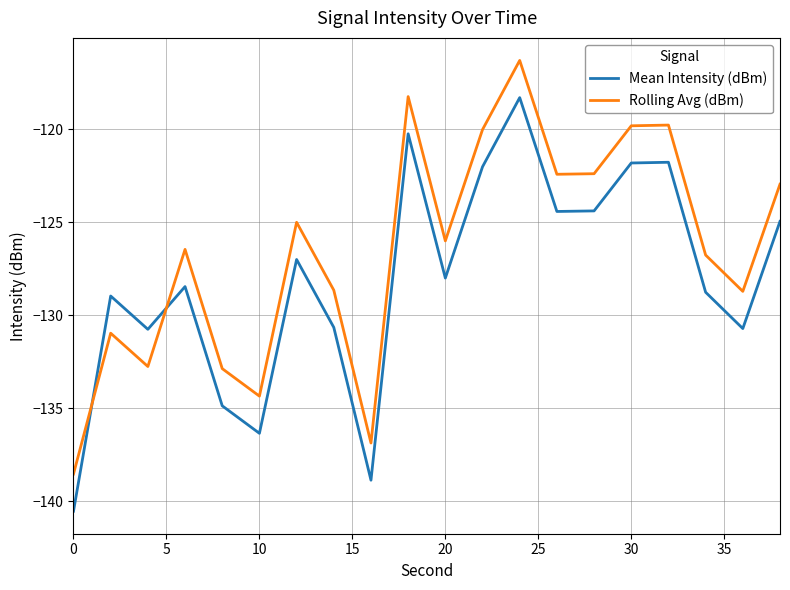

What is the maximum value for Mean Intensity (dBm)?

-118.3